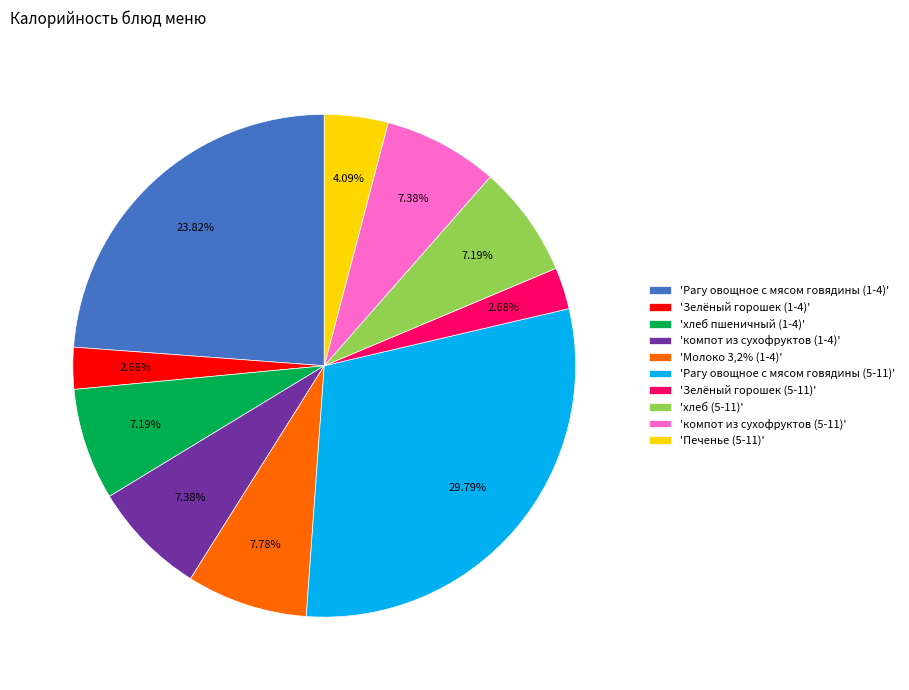

Does any single category account for the majority?

No